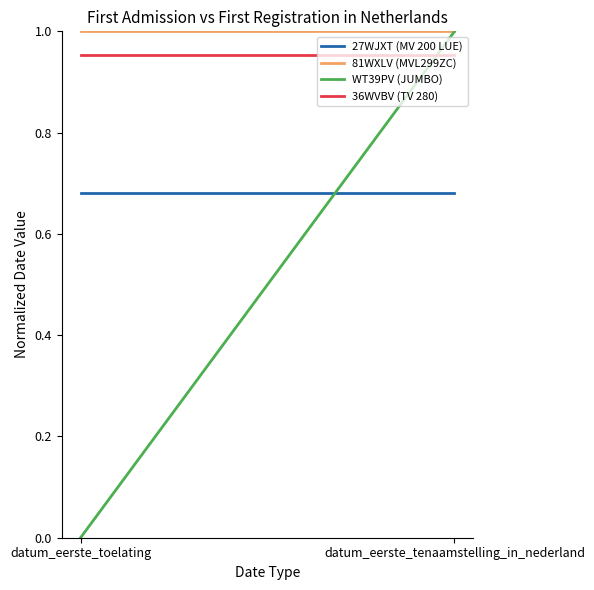

Between datum_eerste_toelating and datum_eerste_tenaamstelling_in_nederland, which is larger?

datum_eerste_toelating